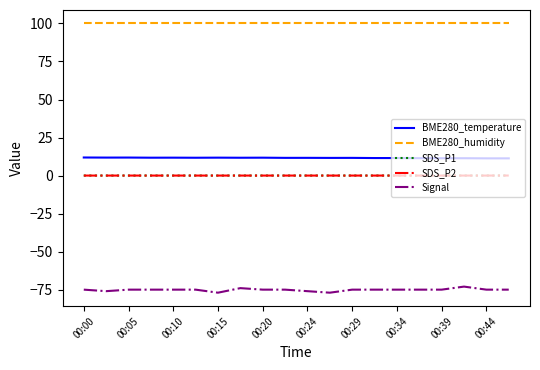

Reading left to right, list all the values displayed in this chart.

BME280_temperature: 11.9	11.8	11.8	11.8	11.8	11.7	11.8	11.7	11.8	11.6	11.7	11.6	11.6	11.5	11.5	11.4	11.4	11.4	11.3	11.3
BME280_humidity: 100.0	100.0	100.0	100.0	100.0	100.0	100.0	100.0	100.0	100.0	100.0	100.0	100.0	100.0	100.0	100.0	100.0	100.0	100.0	100.0
SDS_P1: 0.0	0.0	0.0	0.0	0.0	0.0	0.0	0.0	0.0	0.0	0.0	0.0	0.0	0.0	0.0	0.0	0.0	0.0	0.0	0.0
SDS_P2: 0.0	0.0	0.0	0.0	0.0	0.0	0.0	0.0	0.0	0.0	0.0	0.0	0.0	0.0	0.0	0.0	0.0	0.0	0.0	0.0
Signal: -75.0	-76.0	-75.0	-75.0	-75.0	-75.0	-77.0	-74.0	-75.0	-75.0	-76.0	-77.0	-75.0	-75.0	-75.0	-75.0	-75.0	-73.0	-75.0	-75.0